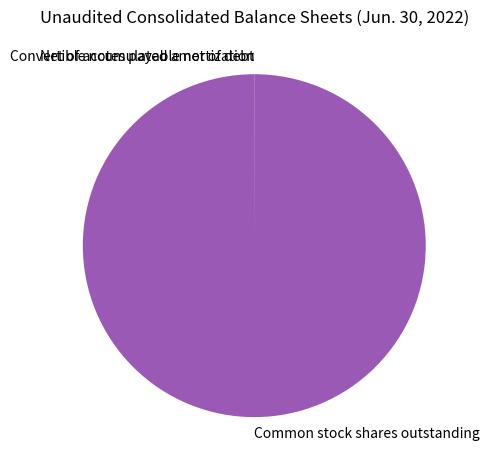

Is it true that Common stock shares outstanding is 93% of the pie?

False